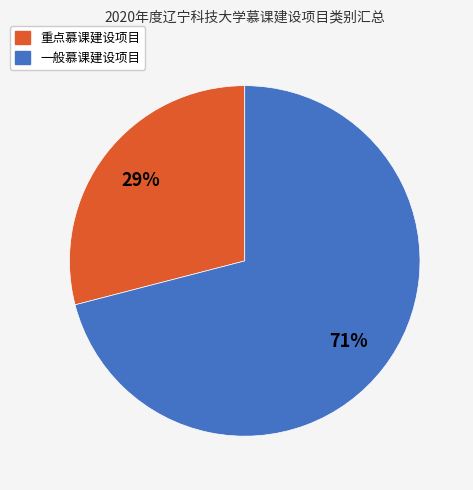

Is the sum of 重点慕课建设项目 and 一般慕课建设项目 greater than half?

Yes